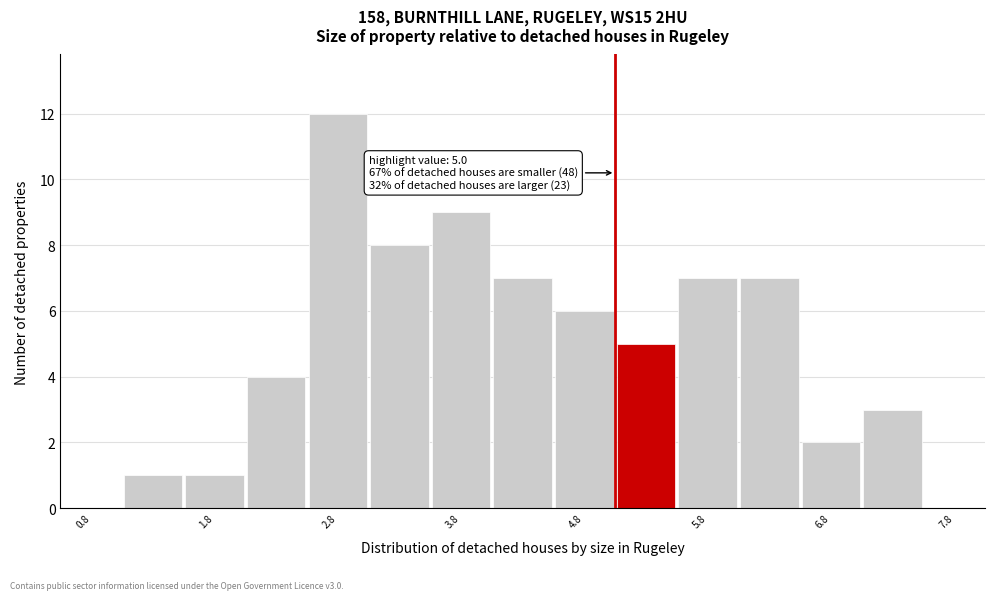

Over which range of the x-axis is the bar tallest?

2.5 to 3.0